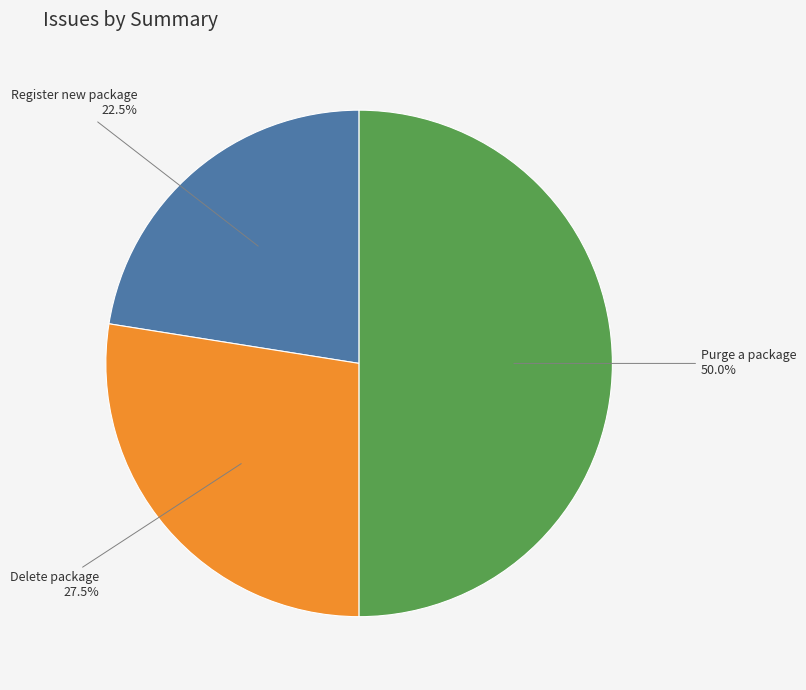

How many segments does this pie chart have?

3